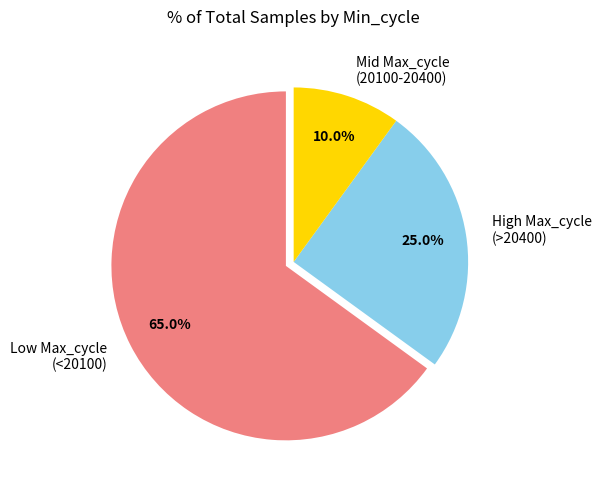

Which has a higher value, Low Max_cycle (<20100) or High Max_cycle (>20400)?

Low Max_cycle (<20100)